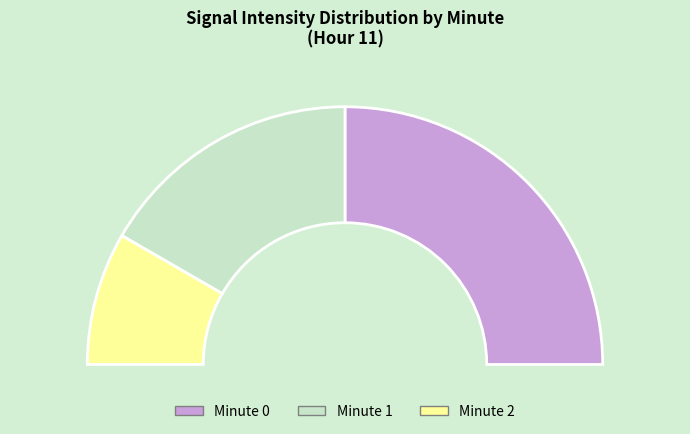

Which has a higher value, Minute 0 or Minute 1?

Minute 0